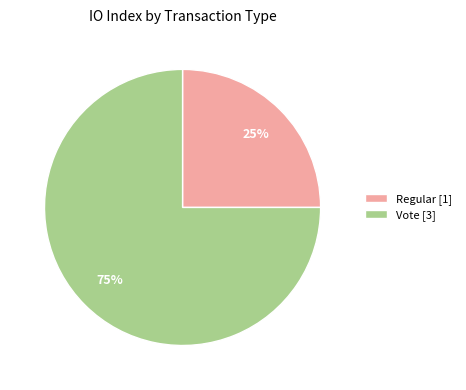

To the nearest percent, what is the difference between the Regular [1] and Vote [3] slice percentages?

50%